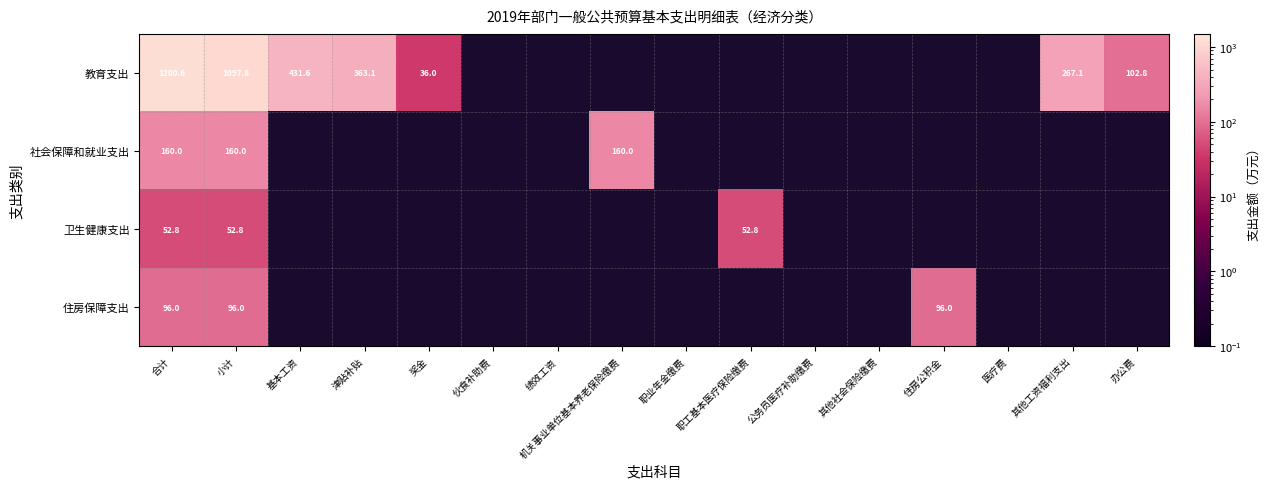

What is the minimum value shown in the chart?

36.0